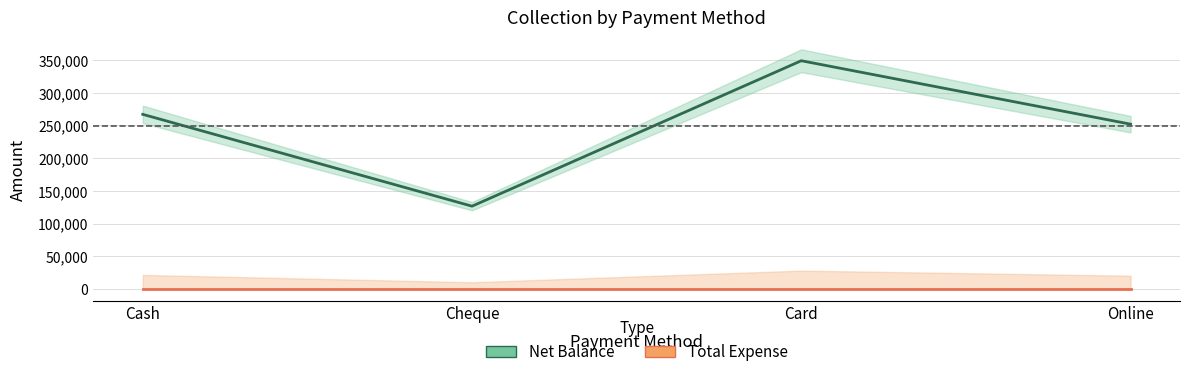

At how many categories does at least one series exceed 140651?

3